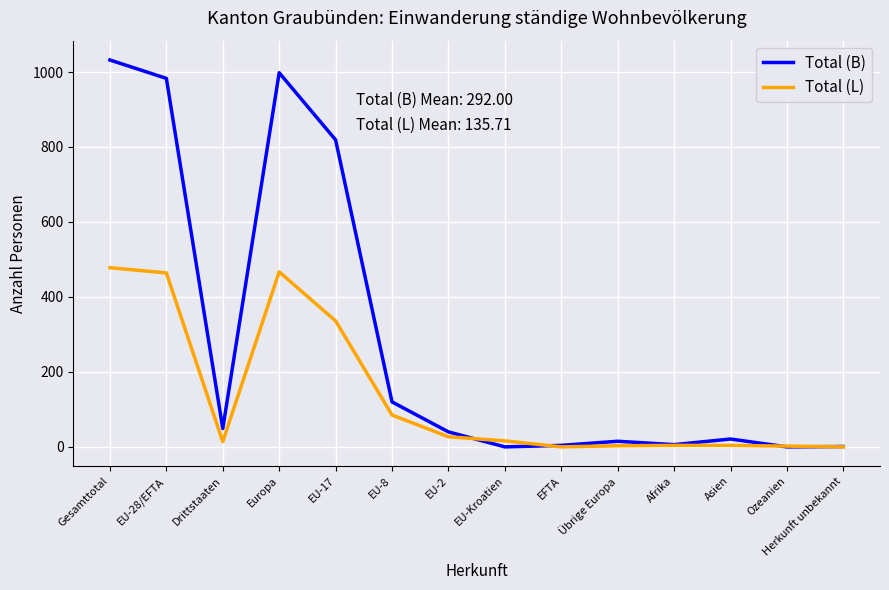

True or false: Total (B) and Total (L) intersect in this chart.

True